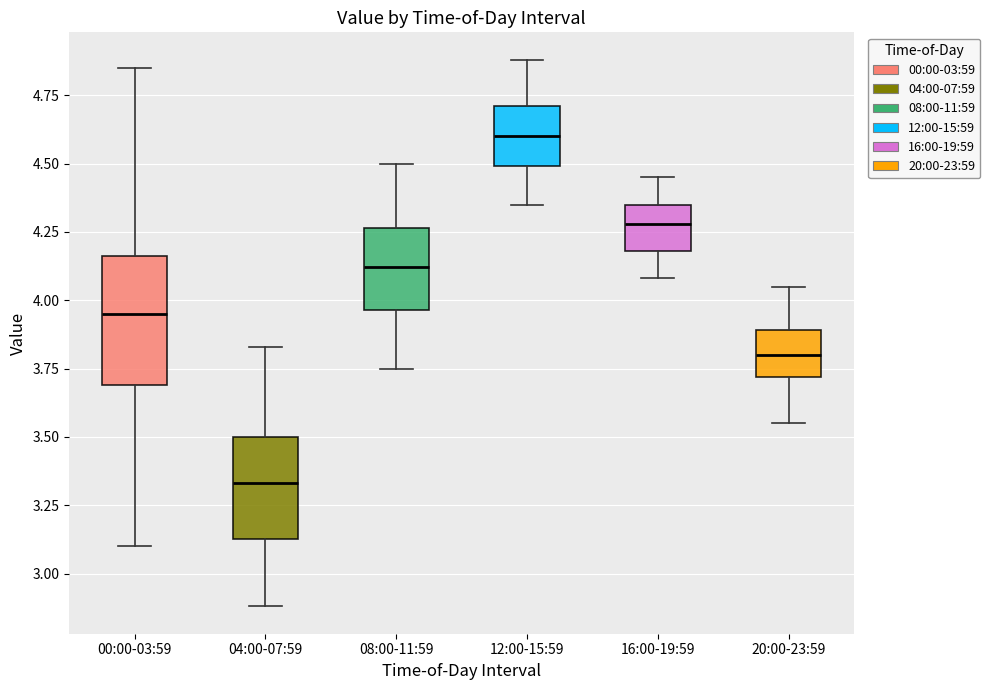

Reading left to right, read every box against the y-axis: the position of its median line, the range the box covers, and the ends of its whiskers. The values are not printed on the chart, so give them approximately, as read against the axis.

00:00-03:59: median 3.95, box 3.70 to 4.15, whiskers 3.10 to 4.85
04:00-07:59: median 3.35, box 3.15 to 3.50, whiskers 2.90 to 3.85
08:00-11:59: median 4.10, box 3.95 to 4.25, whiskers 3.75 to 4.50
12:00-15:59: median 4.60, box 4.50 to 4.70, whiskers 4.35 to 4.90
16:00-19:59: median 4.30, box 4.20 to 4.35, whiskers 4.10 to 4.45
20:00-23:59: median 3.80, box 3.70 to 3.90, whiskers 3.55 to 4.05